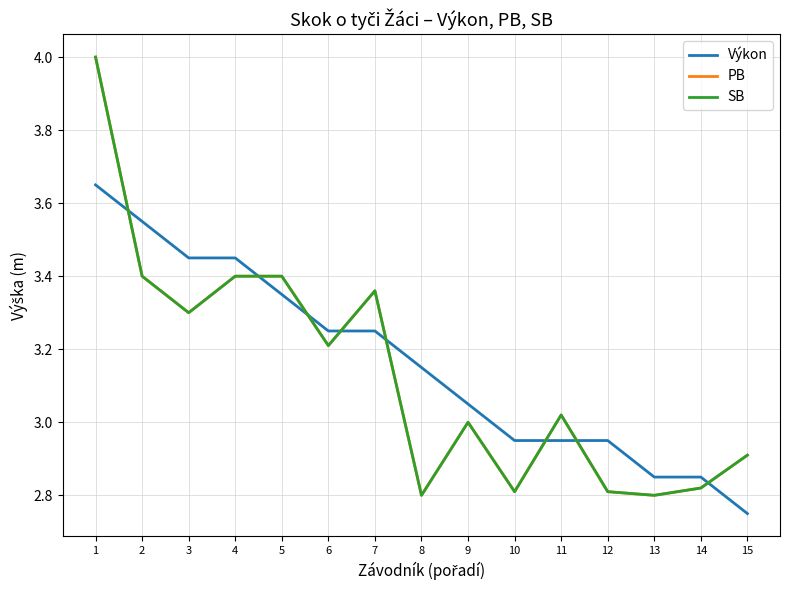

Which category has the highest value across all series?

1